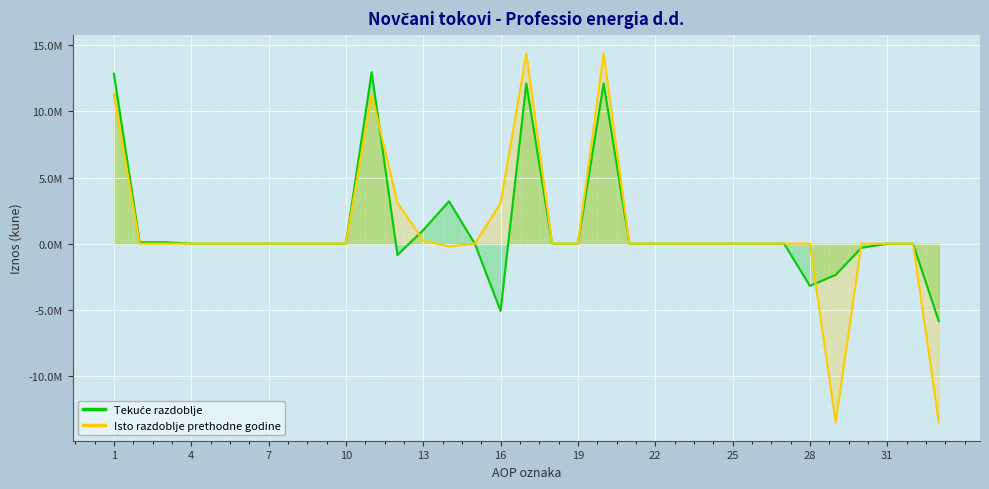

Does the chart display data point markers on the line(s)?

No